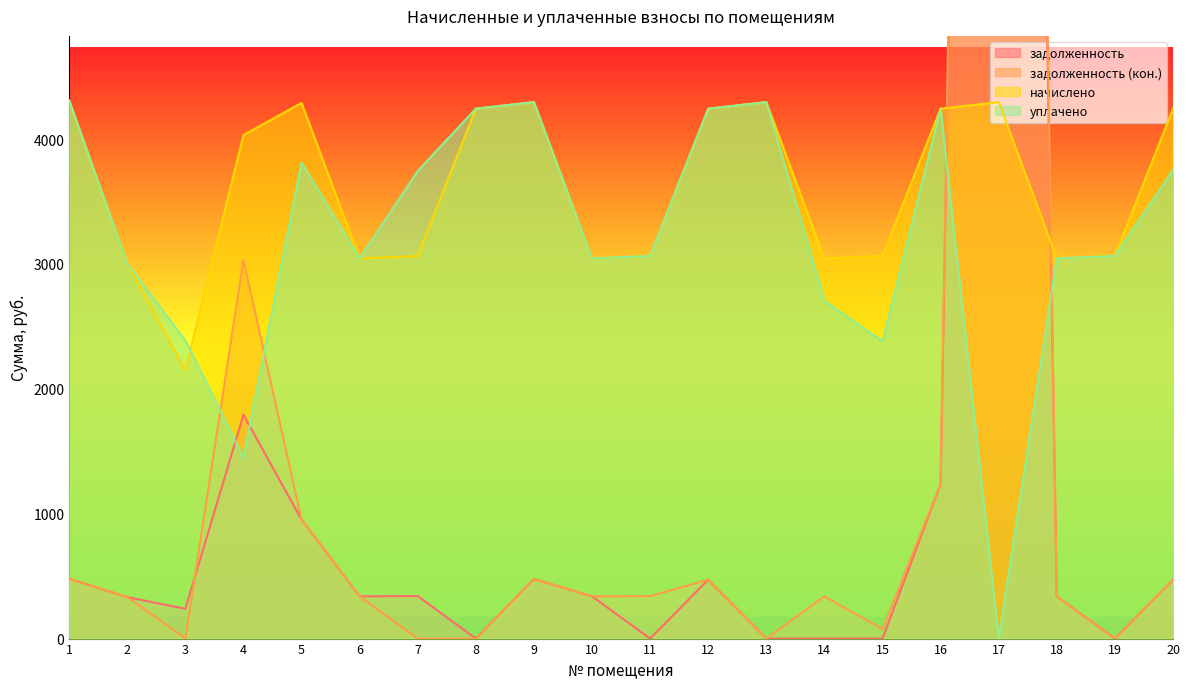

Reading left to right, list all the values displayed in this chart.

задолженность: 1=478.7	2=332.0	3=238.6	4=1791.9	5=953.1	6=338.2	7=340.4	8=0.0	9=477.3	10=338.2	11=0.0	12=471.4	13=0.0	14=0.0	15=0.0	16=1238.9	17=27417.5	18=338.2	19=0.0	20=471.4
задолженность (кон.): 1=478.7	2=333.8	3=0.0	4=3030.4	5=953.1	6=338.2	7=0.0	8=0.0	9=477.3	10=338.2	11=340.4	12=471.4	13=0.0	14=338.2	15=76.1	16=1238.9	17=28849.2	18=338.2	19=0.0	20=471.4
начислено: 1=4308.6	2=3004.1	3=2147.7	4=4031.8	5=4288.8	6=3043.6	7=3063.4	8=4242.7	9=4295.3	10=3043.6	11=3063.4	12=4242.7	13=4295.3	14=3043.6	15=3063.4	16=4242.7	17=4295.3	18=3043.6	19=3063.4	20=4242.7
уплачено: 1=4308.6	2=3002.3	3=2386.3	4=1449.4	5=3812.2	6=3043.1	7=3744.2	8=4242.7	9=4295.3	10=3043.6	11=3063.5	12=4242.7	13=4295.3	14=2705.4	15=2380.0	16=4242.7	17=0.0	18=3043.6	19=3063.4	20=3752.1